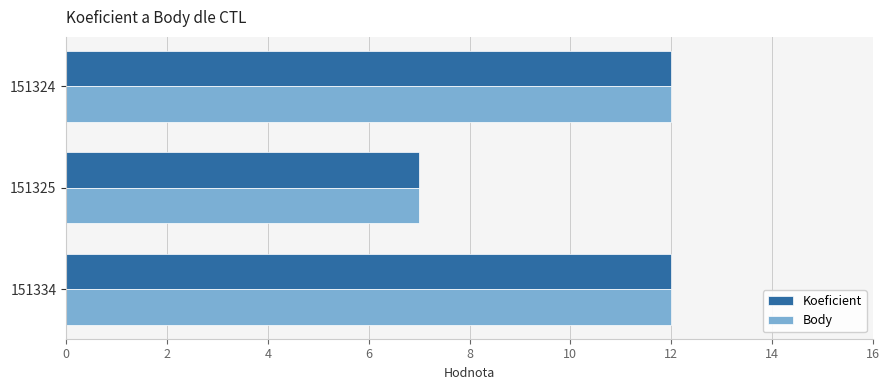

What is the difference between the Body values at 151324 and 151325?

5